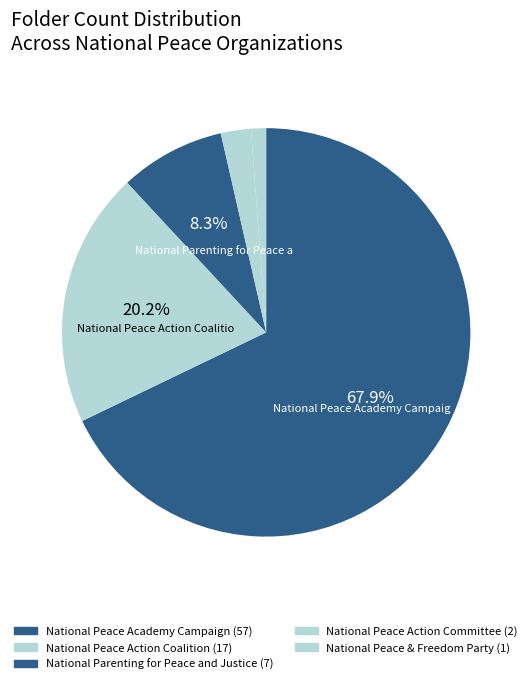

Count the number of slices in the pie.

5